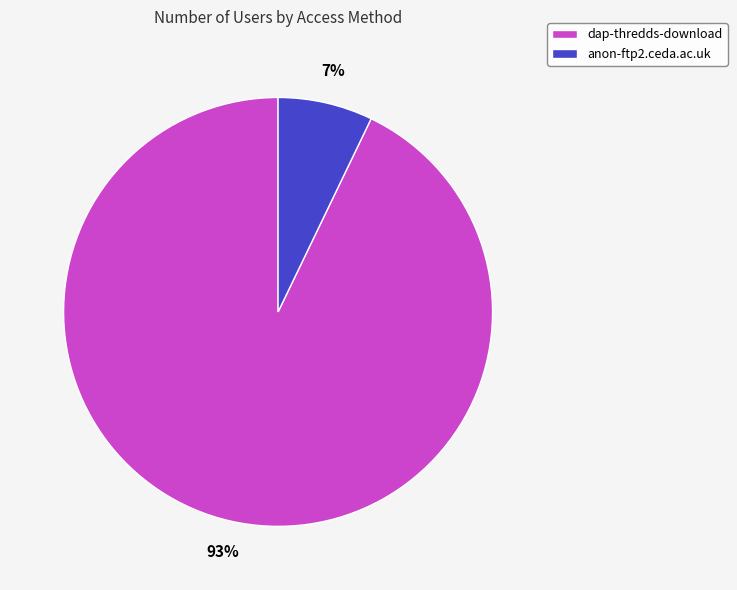

True or false: dap-thredds-download accounts for 99% of the total.

False